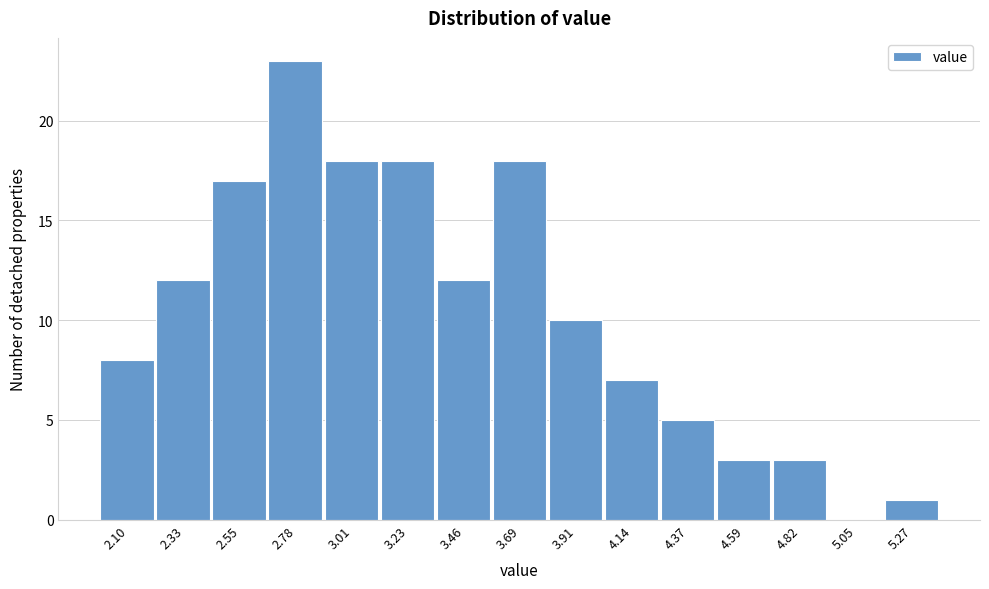

Reading left to right, list all the values displayed in this chart.

2.10=8	2.33=12	2.55=17	2.78=23	3.01=18	3.23=18	3.46=12	3.69=18	3.91=10	4.14=7	4.37=5	4.59=3	4.82=3	5.05=0	5.27=1